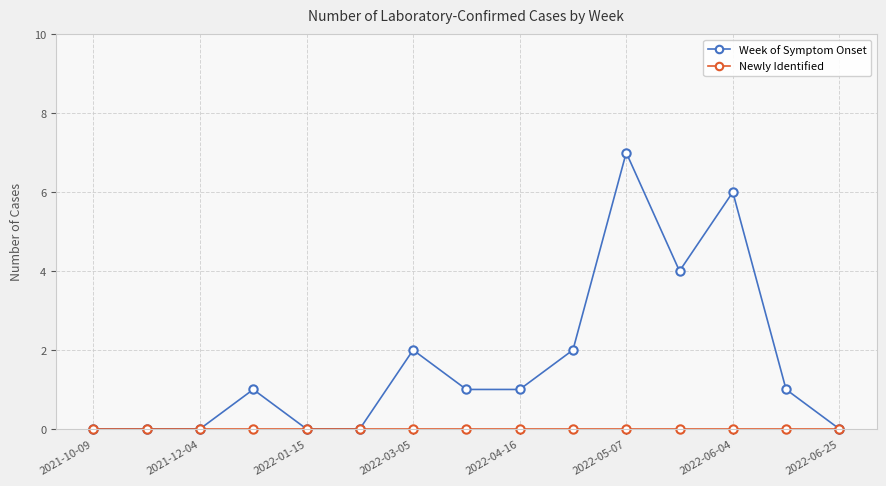

What is the maximum value for Week of Symptom Onset?

7